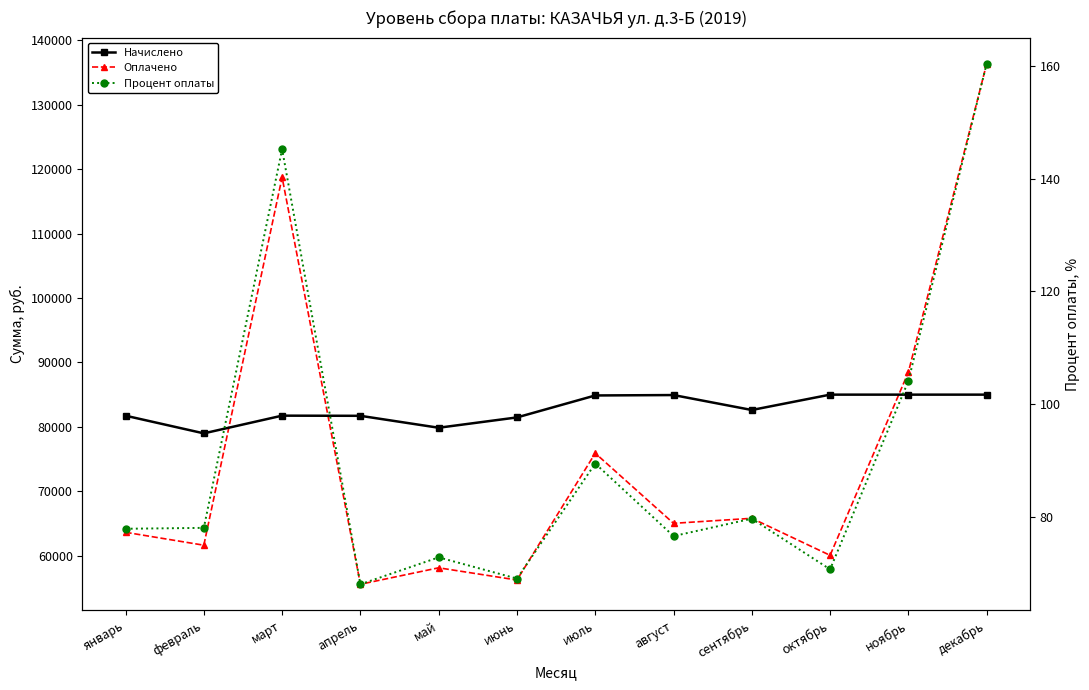

Reading left to right, transcribe all the data shown in this chart.

Начислено: январь=81732.4	февраль=78988.7	март=81738.7	апрель=81713.3	май=79861.7	июнь=81463.4	июль=84874.4	август=84937.9	сентябрь=82615.4	октябрь=85001.5	ноябрь=85001.5	декабрь=85001.5
Оплачено: январь=63625.2	февраль=61620.1	март=118752.5	апрель=55553.0	май=58111.6	июнь=56212.8	июль=75907.6	август=65016.2	сентябрь=65798.2	октябрь=60048.0	ноябрь=88495.7	декабрь=136400.8
Процент оплаты: январь=77.8	февраль=78.0	март=145.3	апрель=68.0	май=72.8	июнь=69.0	июль=89.4	август=76.5	сентябрь=79.6	октябрь=70.6	ноябрь=104.1	декабрь=160.5